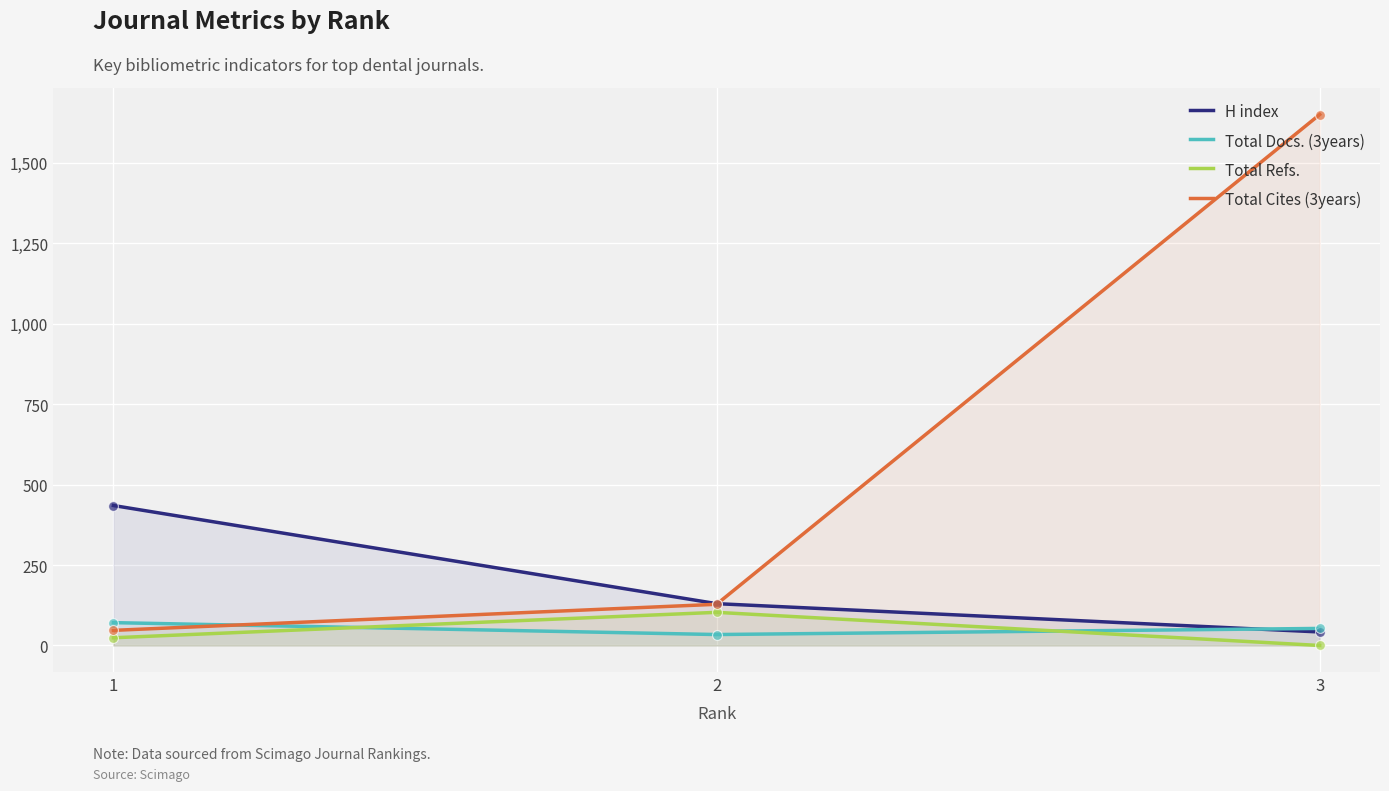

At how many categories does at least one series exceed 1186?

1